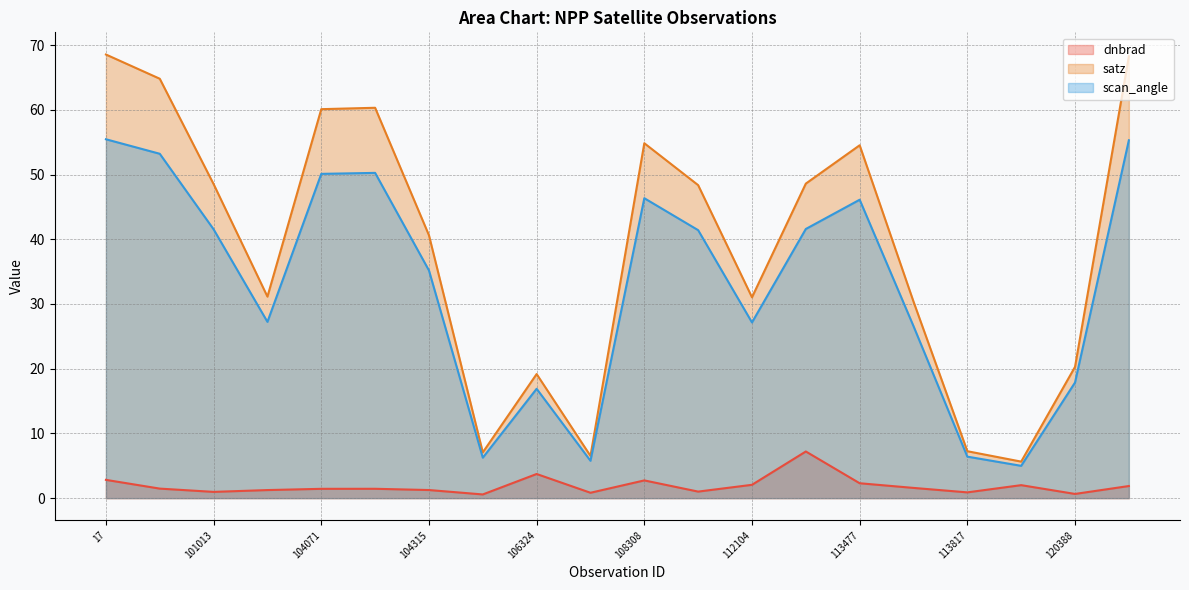

At which label is satz closest to 37?

104315